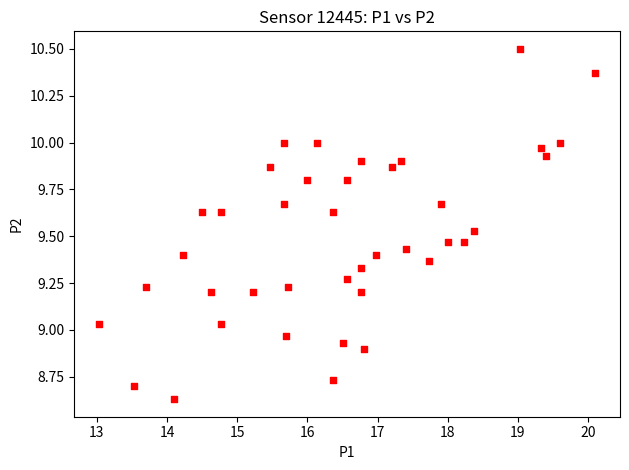

What is the range of X values (max minus min)?

7.1